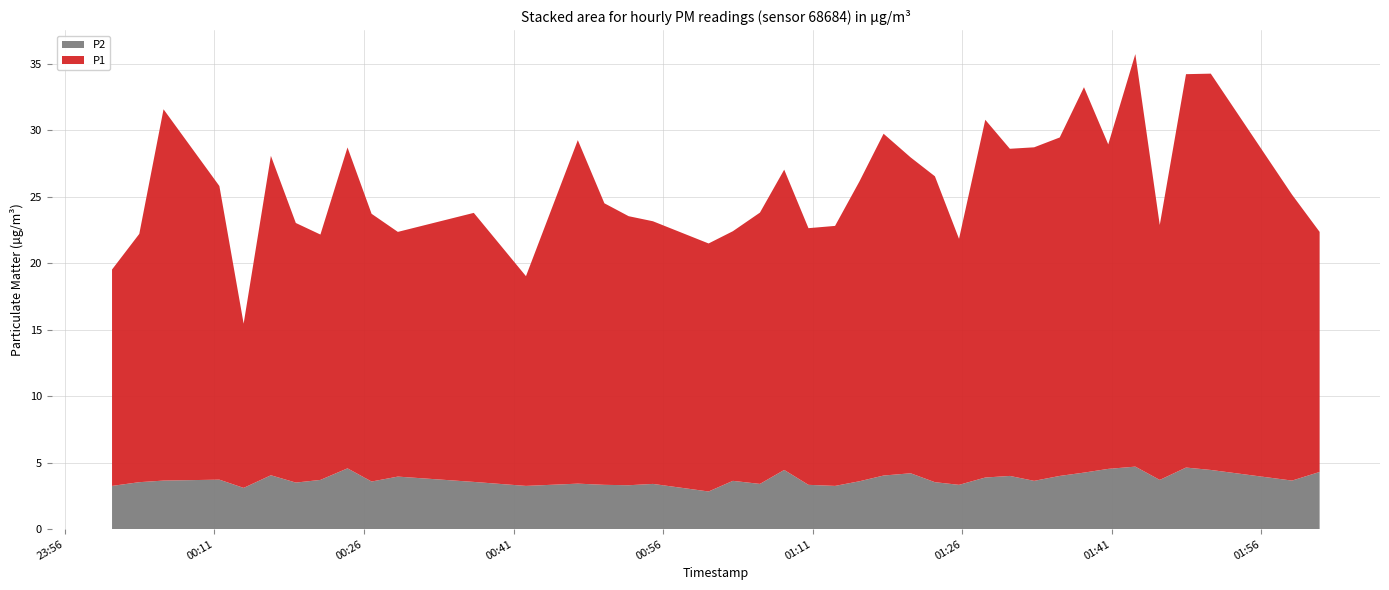

Reading left to right, transcribe all the data shown in this chart.

P1: 0=16.3	1=18.7	2=27.9	3=22.1	4=12.3	5=24.0	6=19.5	7=18.4	8=24.1	9=20.1	10=18.4	11=20.2	12=15.8	13=25.8	14=21.2	15=20.2	16=19.8	17=18.6	18=18.8	19=20.4	20=22.6	21=19.3	22=19.6	23=22.6	24=25.7	25=23.8	26=23.0	27=18.5	28=26.9	29=24.6	30=25.1	31=25.4	32=29.0	33=24.4	34=31.0	35=19.2	36=29.6	37=29.8	38=21.5	39=18.1
P2: 0=3.2	1=3.5	2=3.6	3=3.7	4=3.1	5=4.0	6=3.5	7=3.7	8=4.6	9=3.6	10=4.0	11=3.5	12=3.2	13=3.4	14=3.3	15=3.3	16=3.4	17=2.8	18=3.6	19=3.4	20=4.5	21=3.3	22=3.2	23=3.6	24=4.0	25=4.2	26=3.5	27=3.3	28=3.9	29=4.0	30=3.6	31=4.0	32=4.2	33=4.5	34=4.7	35=3.7	36=4.6	37=4.5	38=3.6	39=4.3